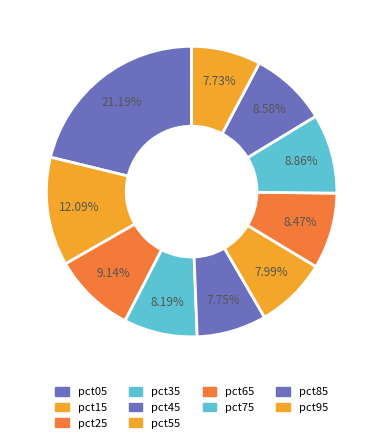

Which slice is the largest?

pct05